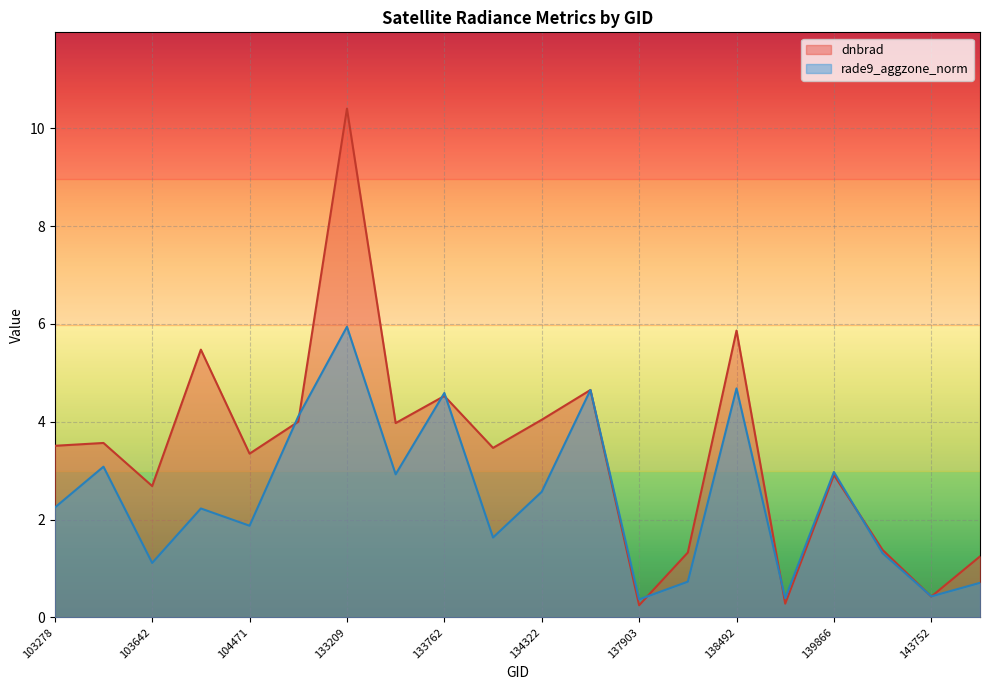

Which category has the lowest value in the rade9_aggzone_norm series?

137903